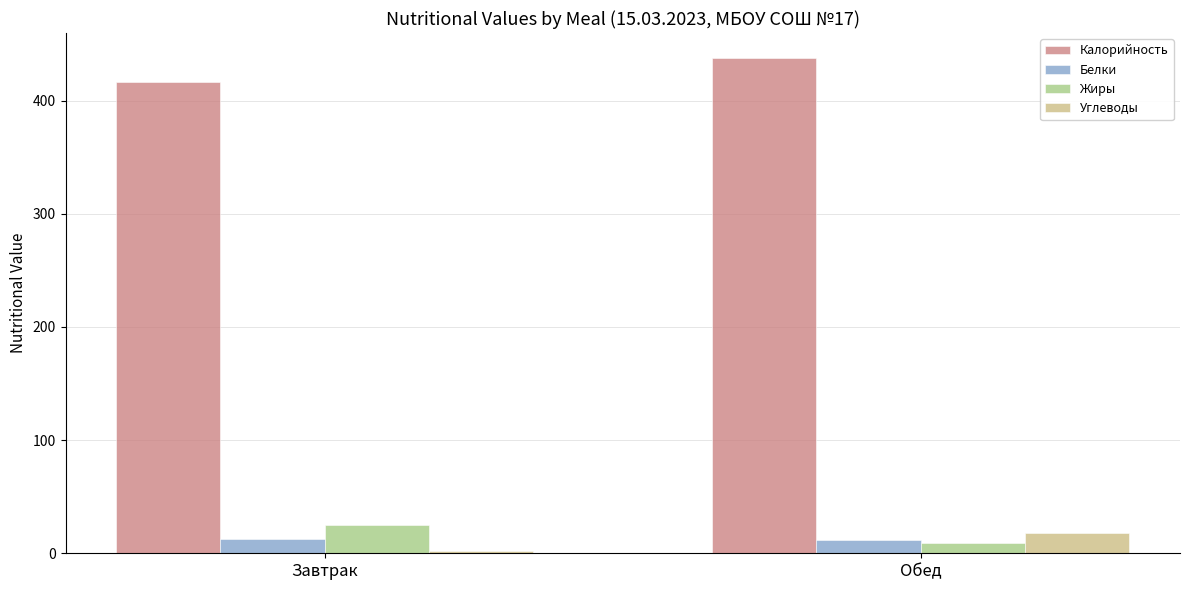

How many bars are there in each group?

4